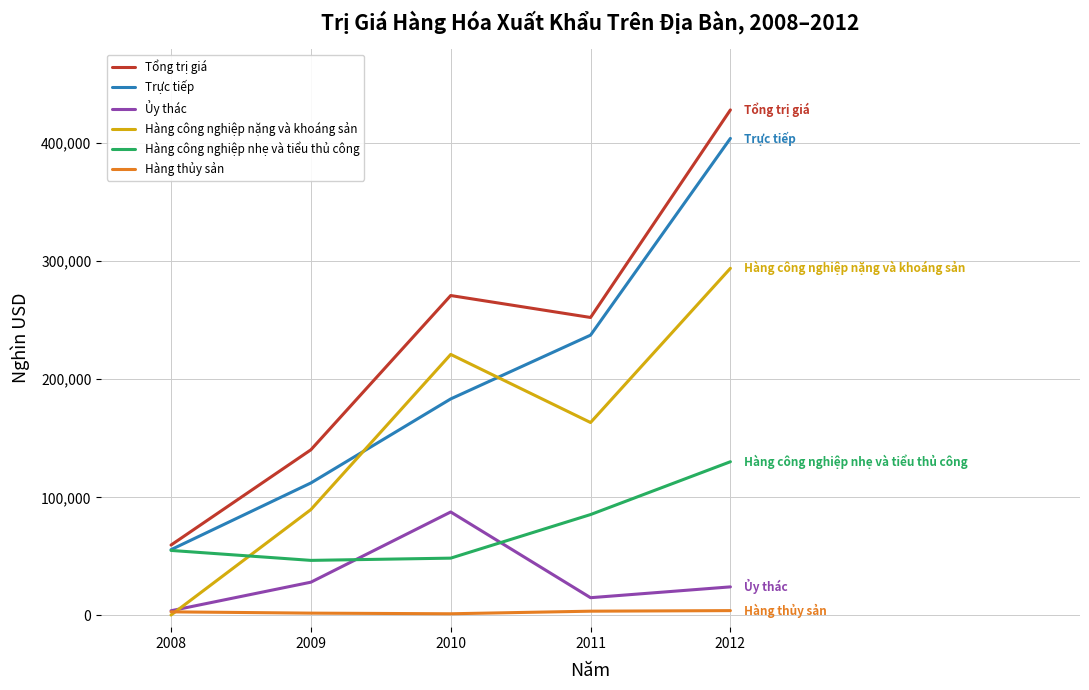

What is the greatest value displayed?

428200